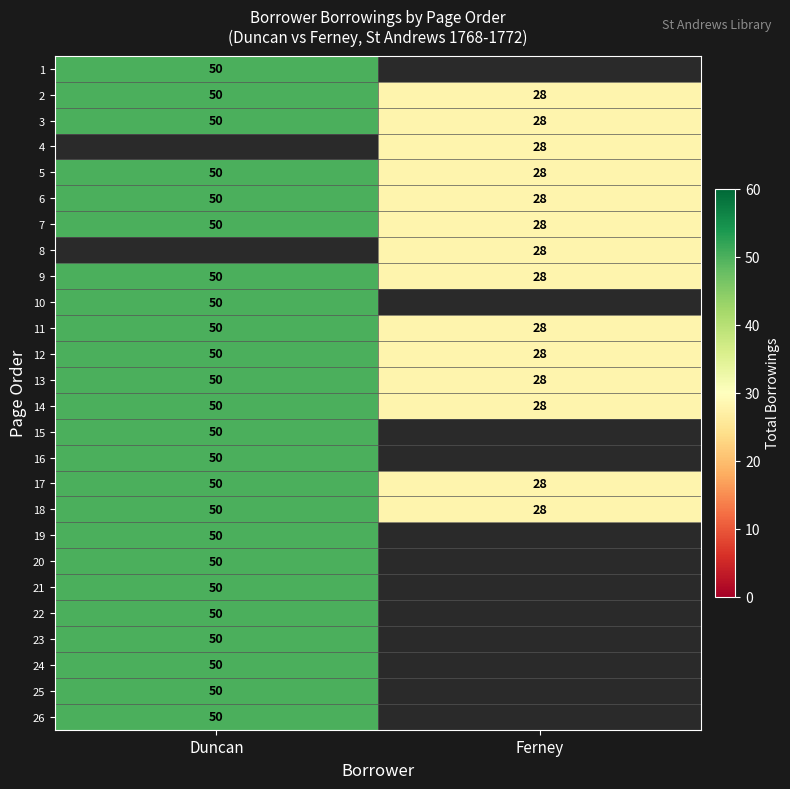

What is the difference between the 7 values at Ferney and Duncan?

22